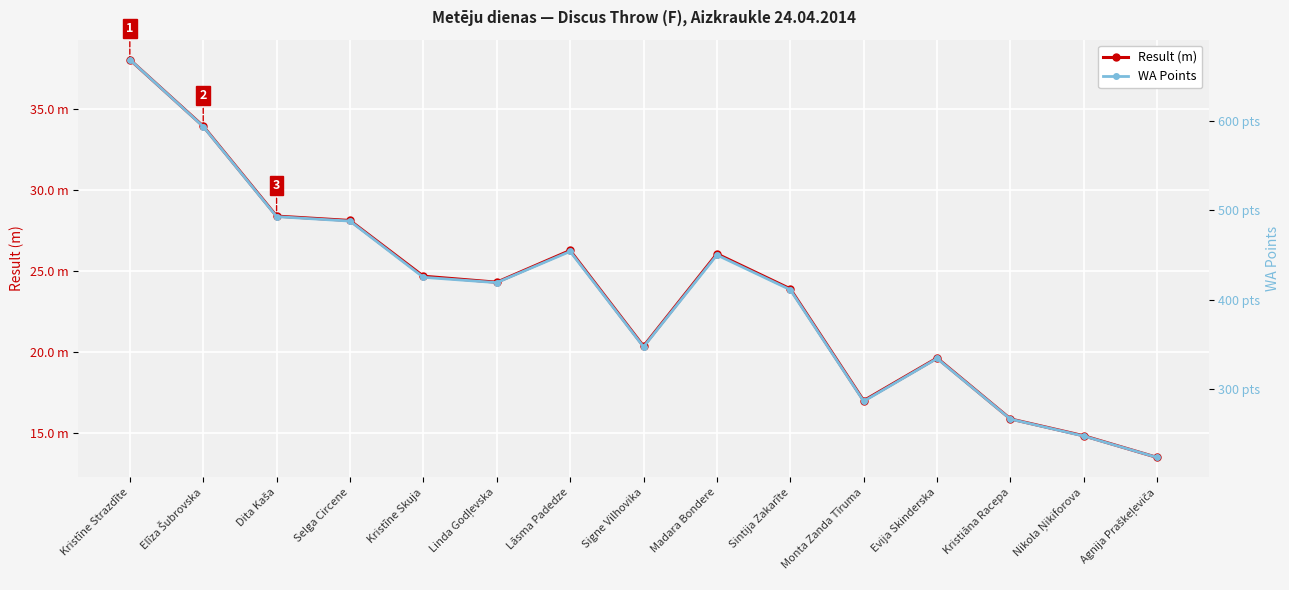

Where is WA Points nearest to the value 446?

Madara Bondere